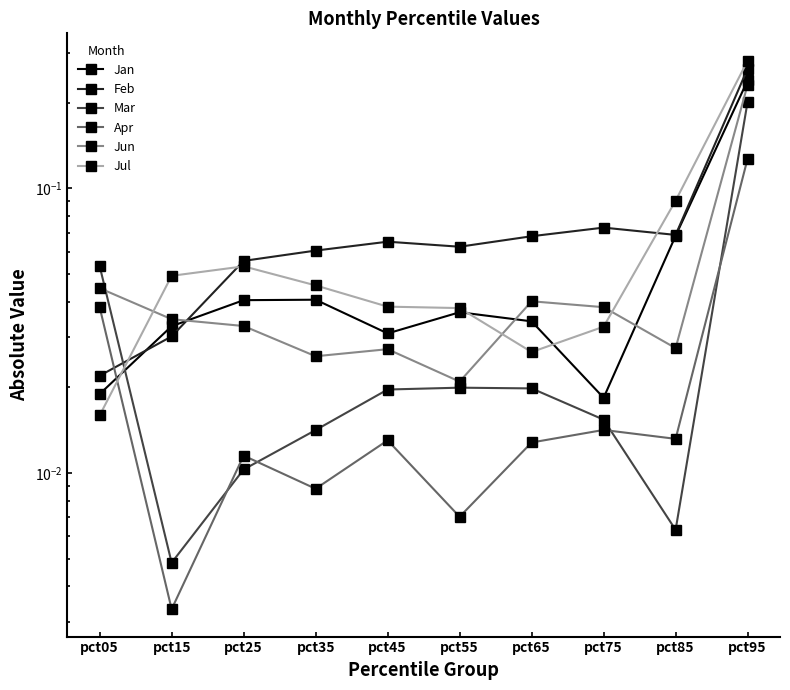

At how many categories does at least one series exceed 0?

10